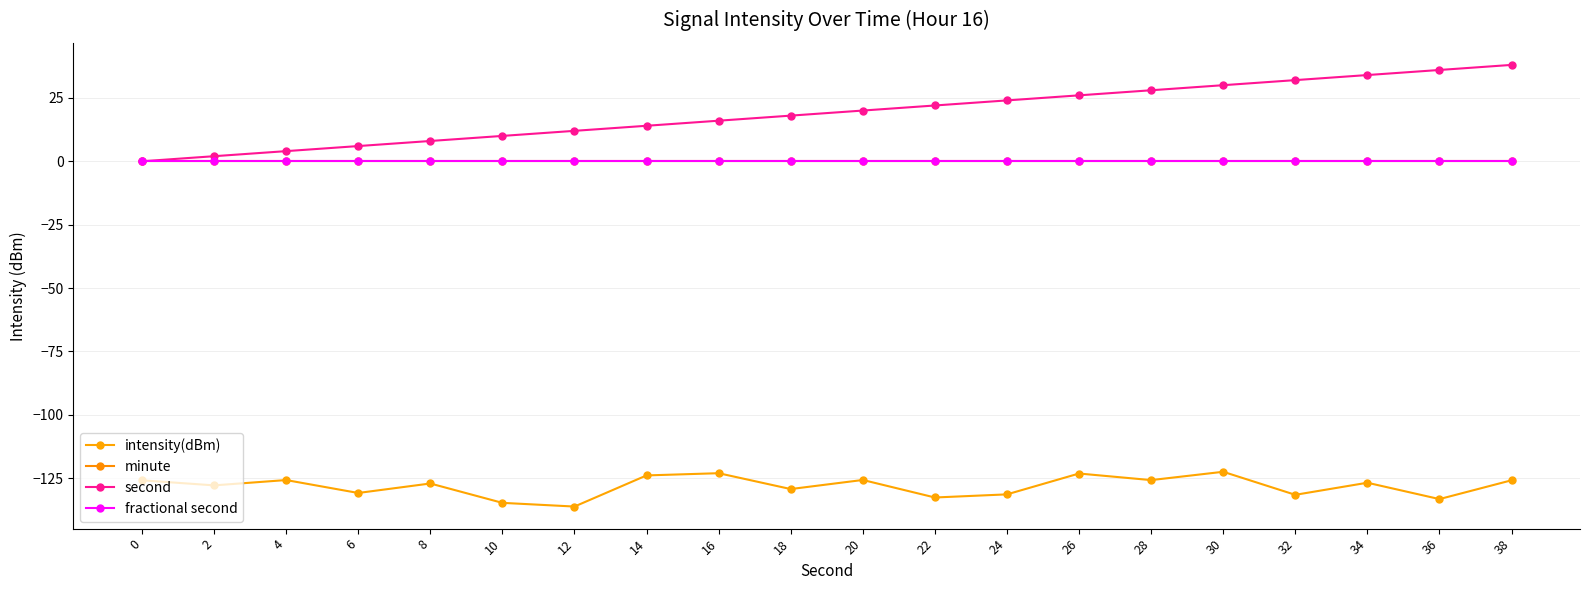

Between 18 and 22, which series saw the biggest shift?

second